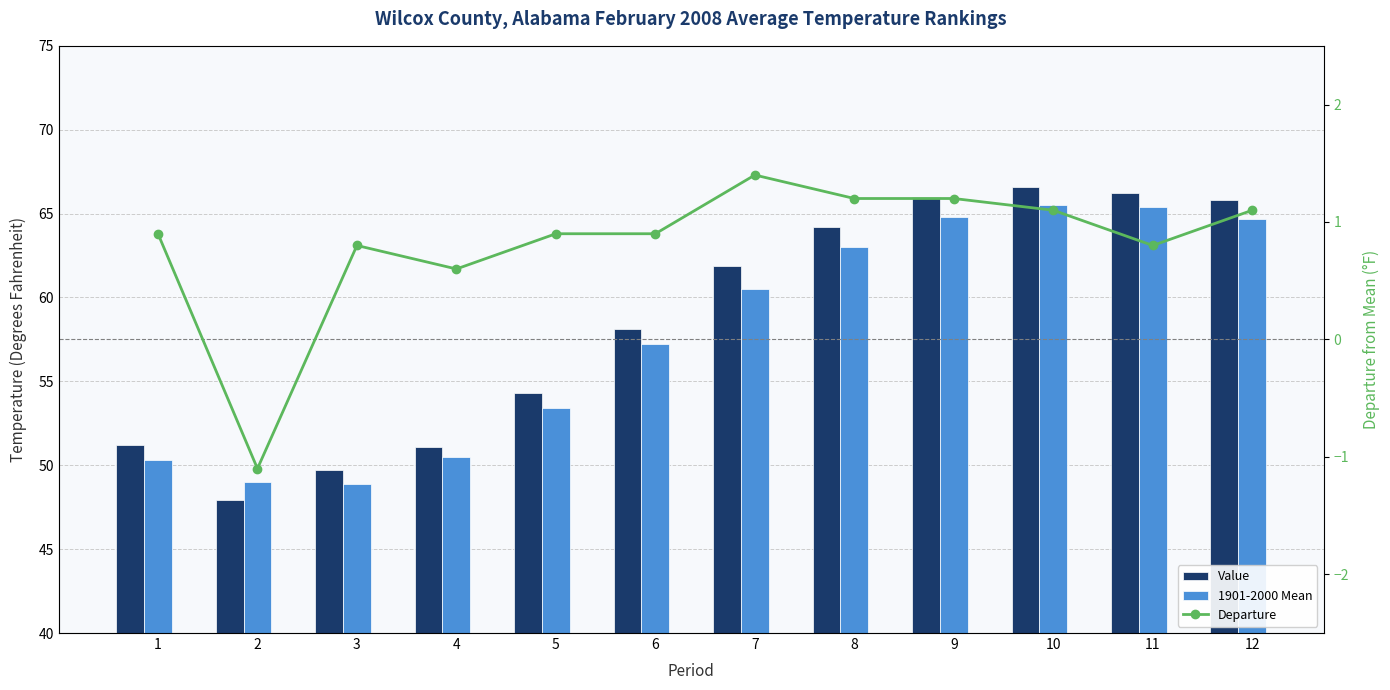

What is the value of the Departure bar at the 4th from the left?

0.6